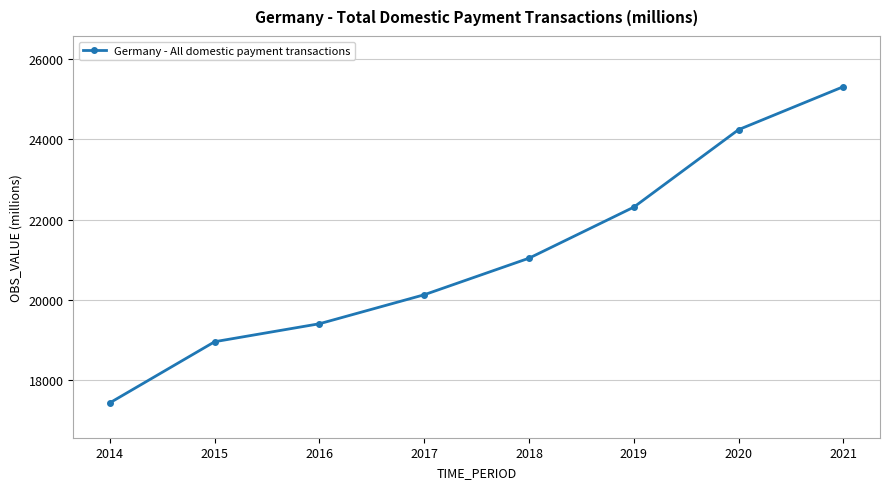

List the labels in order of value, smallest first.

2014, 2015, 2016, 2017, 2018, 2019, 2020, 2021